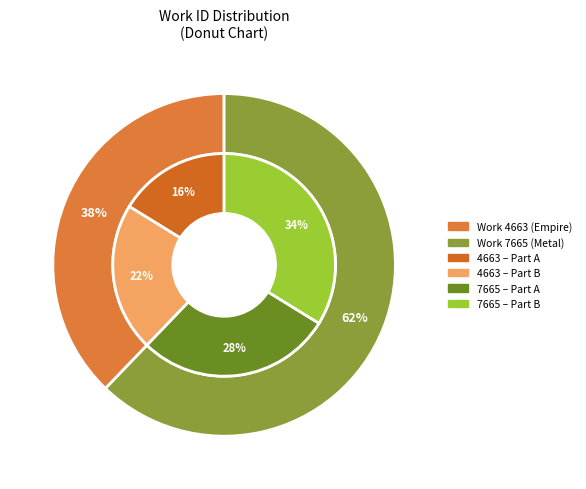

The Imagination is the Paphian shop (7665) slice represents 69% of the pie. True or false?

False